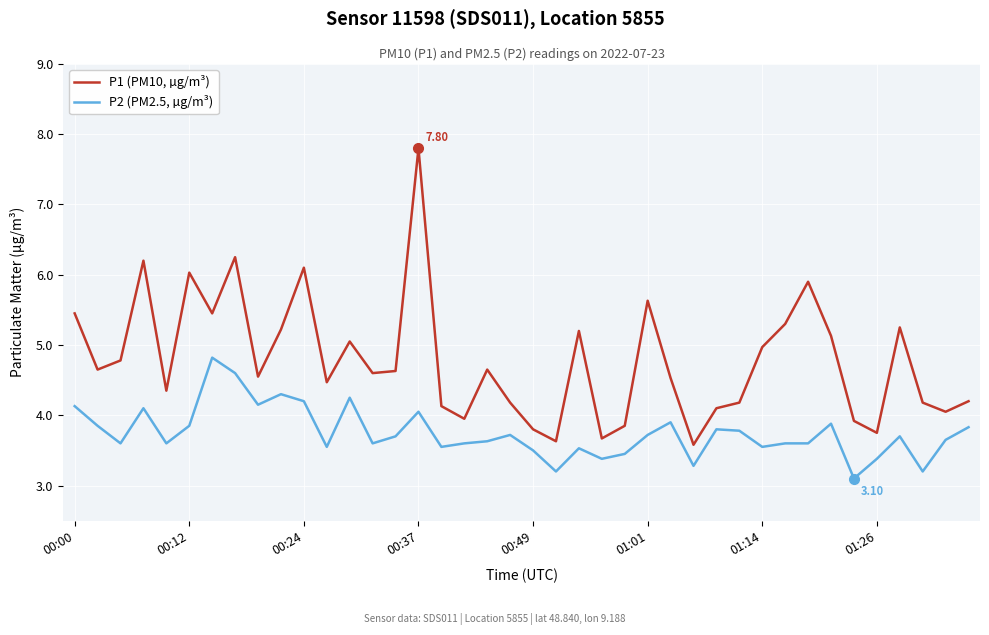

What is the difference between the maximum and minimum values in the P2 (PM2.5, µg/m³) series?

1.7